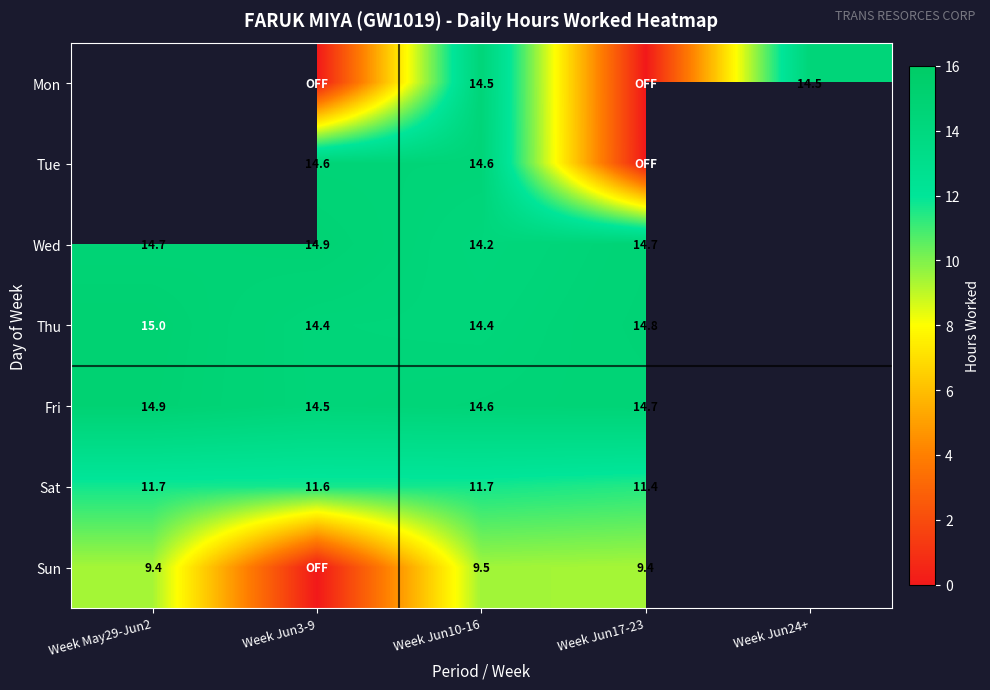

The Tue series shows 19.4 at Week Jun10-16. True or false?

False